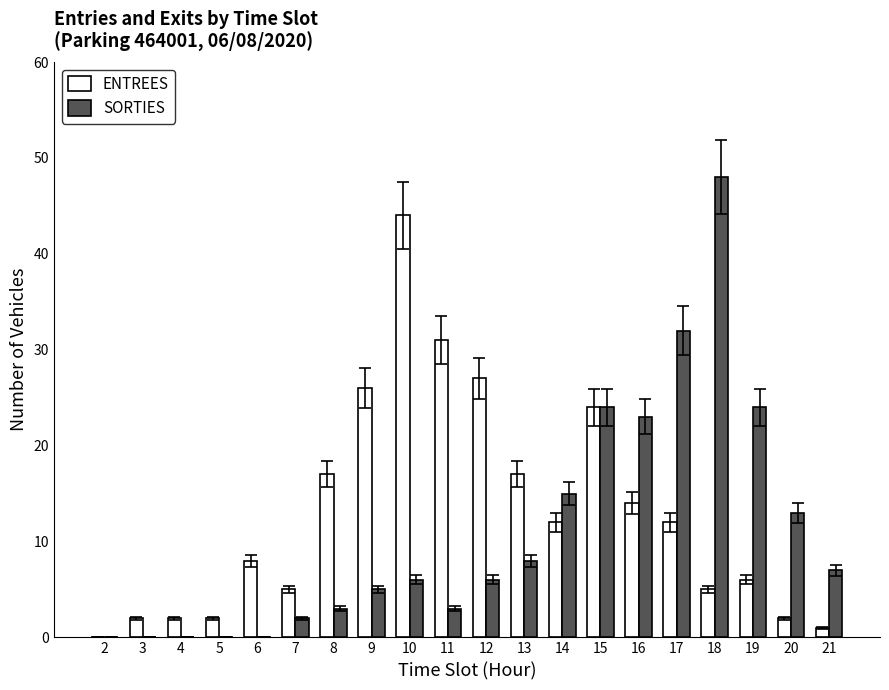

What is the highest value of the SORTIES series?

48